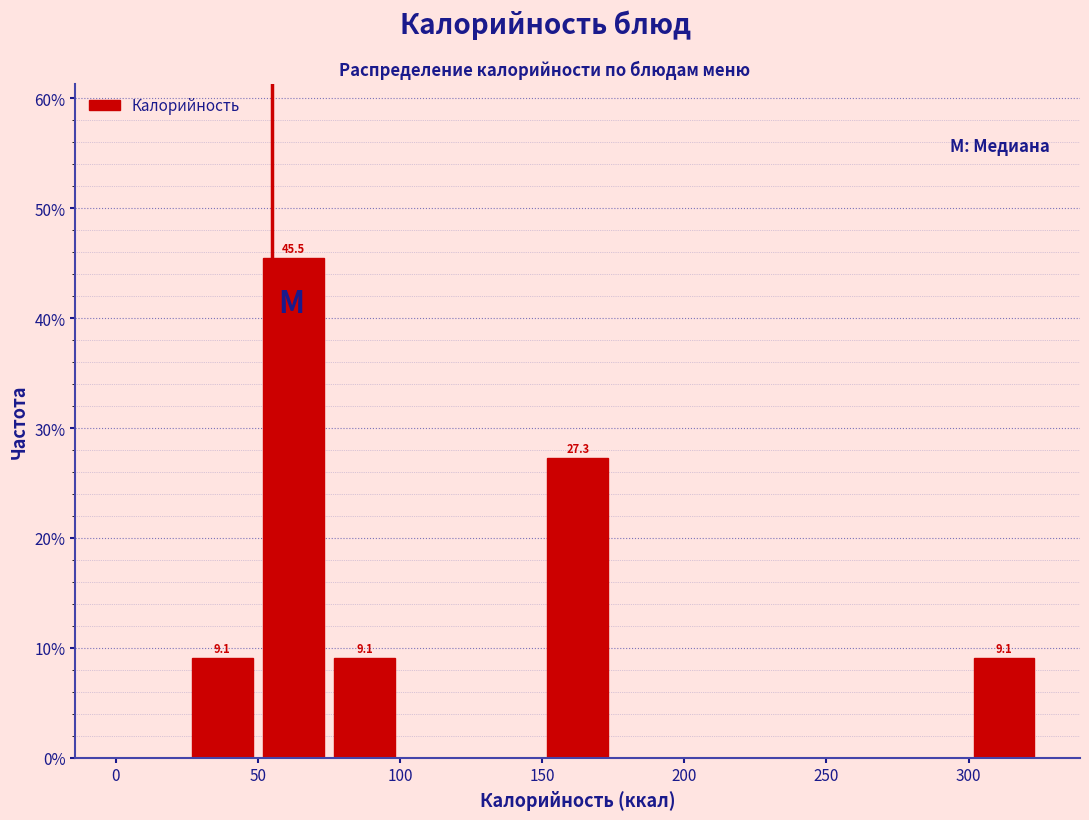

Over which range of the x-axis is the bar tallest?

50 to 75